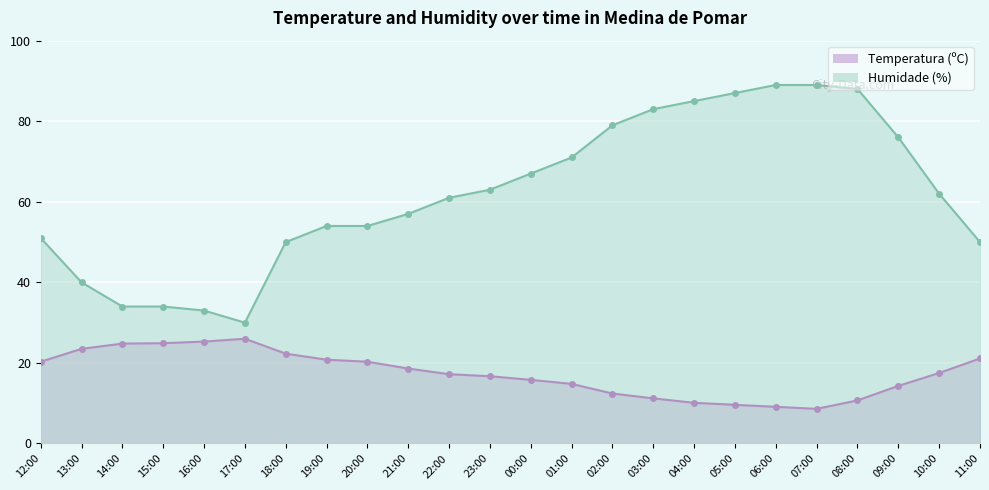

Reading right to left, transcribe all the data shown in this chart.

Temperatura (ºC): 11:00=21.1	10:00=17.5	09:00=14.3	08:00=10.7	07:00=8.6	06:00=9.1	05:00=9.6	04:00=10.1	03:00=11.2	02:00=12.4	01:00=14.8	00:00=15.8	23:00=16.7	22:00=17.2	21:00=18.6	20:00=20.3	19:00=20.8	18:00=22.3	17:00=26.0	16:00=25.3	15:00=24.9	14:00=24.8	13:00=23.5	12:00=20.3
Humidade (%): 11:00=50.0	10:00=62.0	09:00=76.0	08:00=88.0	07:00=89.0	06:00=89.0	05:00=87.0	04:00=85.0	03:00=83.0	02:00=79.0	01:00=71.0	00:00=67.0	23:00=63.0	22:00=61.0	21:00=57.0	20:00=54.0	19:00=54.0	18:00=50.0	17:00=30.0	16:00=33.0	15:00=34.0	14:00=34.0	13:00=40.0	12:00=51.0